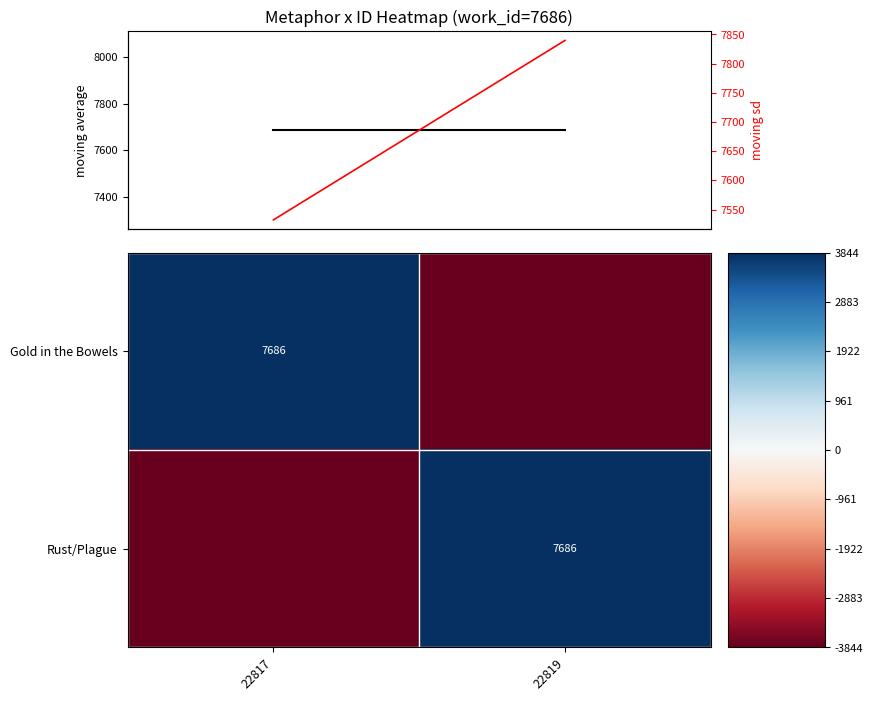

What is the approximate value of work_id (black) at 22817?

7686.0